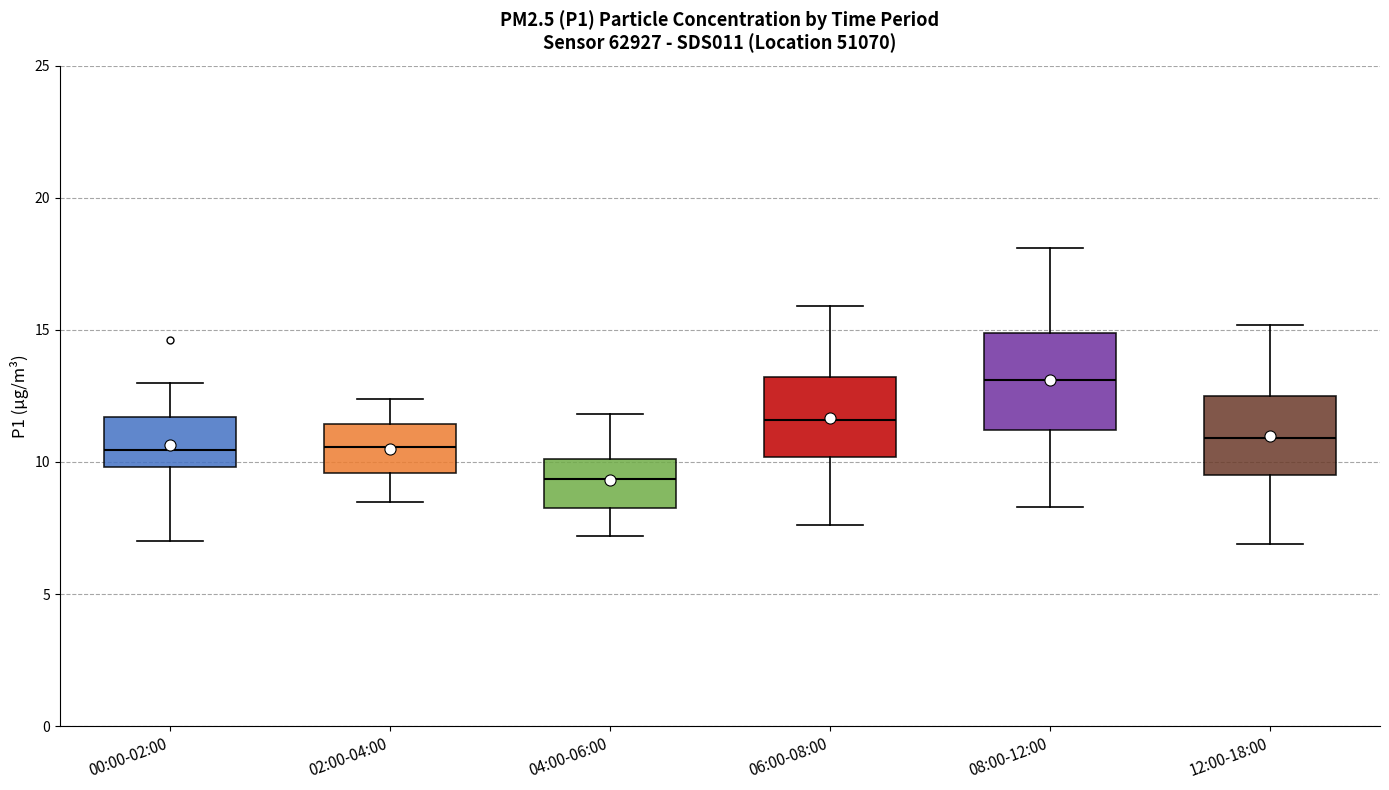

Reading left to right, transcribe this box plot: for each box, give where its median line is, the range the box spans, and where its two whiskers end, as read against the y-axis. The values are not printed on the chart, so give them approximately, as read against the axis.

00:00-02:00: median 10.5, box 10.0 to 11.5, whiskers 7.0 to 13.0
02:00-04:00: median 10.5, box 9.5 to 11.5, whiskers 8.5 to 12.5
04:00-06:00: median 9.5, box 8.5 to 10.0, whiskers 7.0 to 12.0
06:00-08:00: median 11.5, box 10.0 to 13.0, whiskers 7.5 to 16.0
08:00-12:00: median 13.0, box 11.0 to 15.0, whiskers 8.5 to 18.0
12:00-18:00: median 11.0, box 9.5 to 12.5, whiskers 7.0 to 15.0